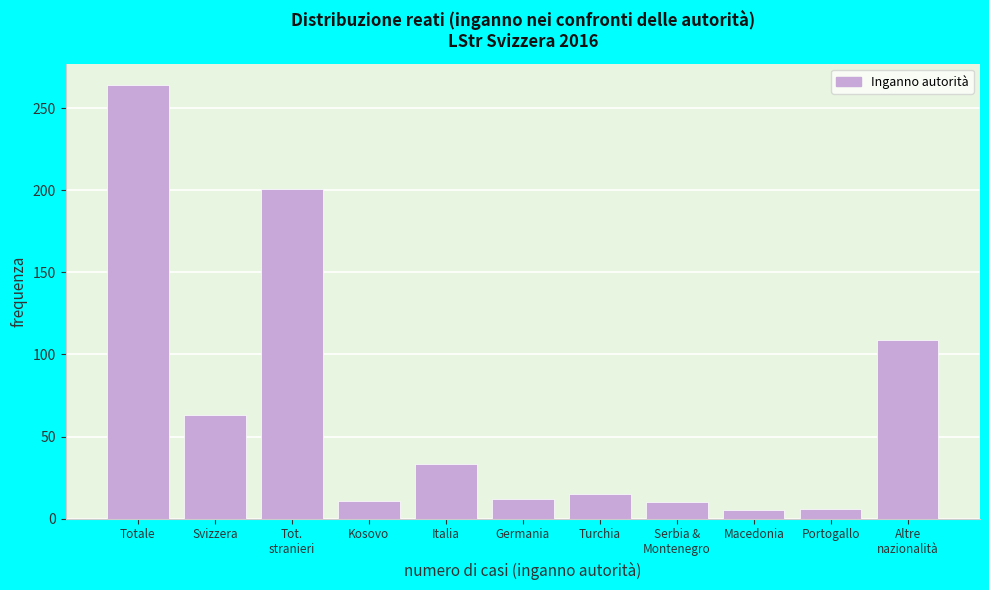

Which has a higher value, Italia or Turchia?

Italia